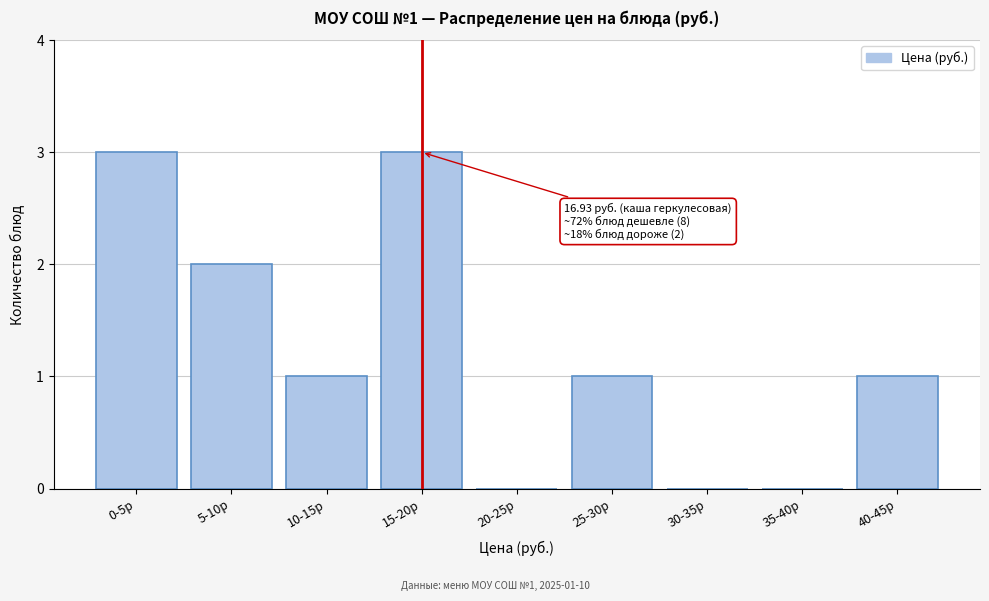

Reading left to right, transcribe all the data shown in this chart.

0-5р=3	5-10р=2	10-15р=1	15-20р=3	20-25р=0	25-30р=1	30-35р=0	35-40р=0	40-45р=1